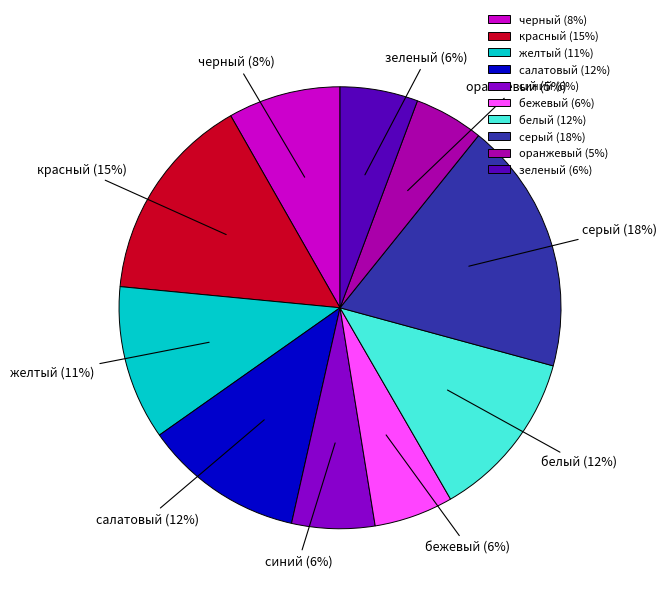

Does красный account for over 50% of the chart?

No